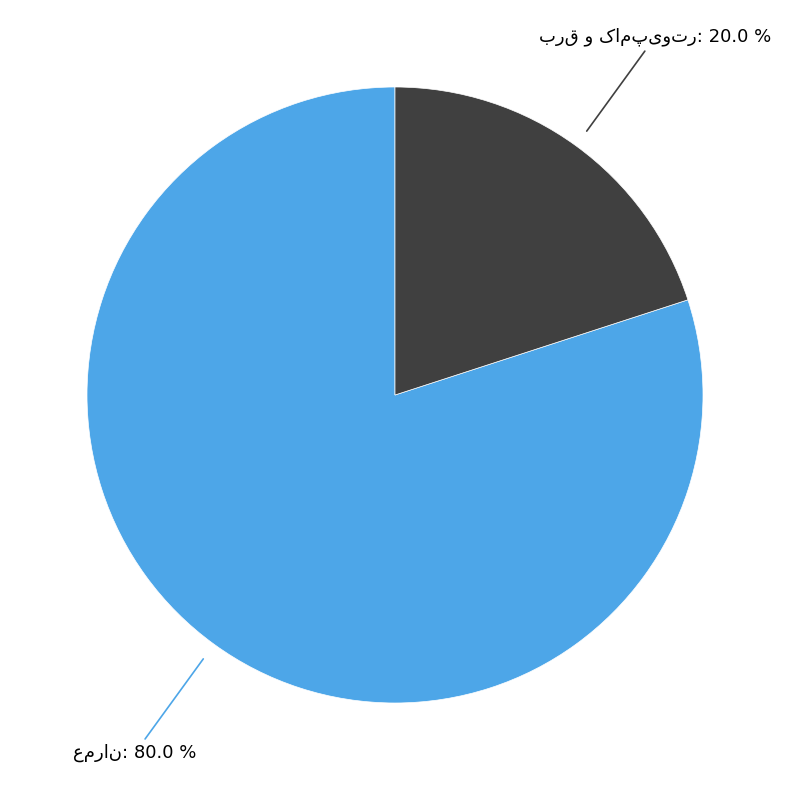

Is there a majority slice in this chart?

Yes